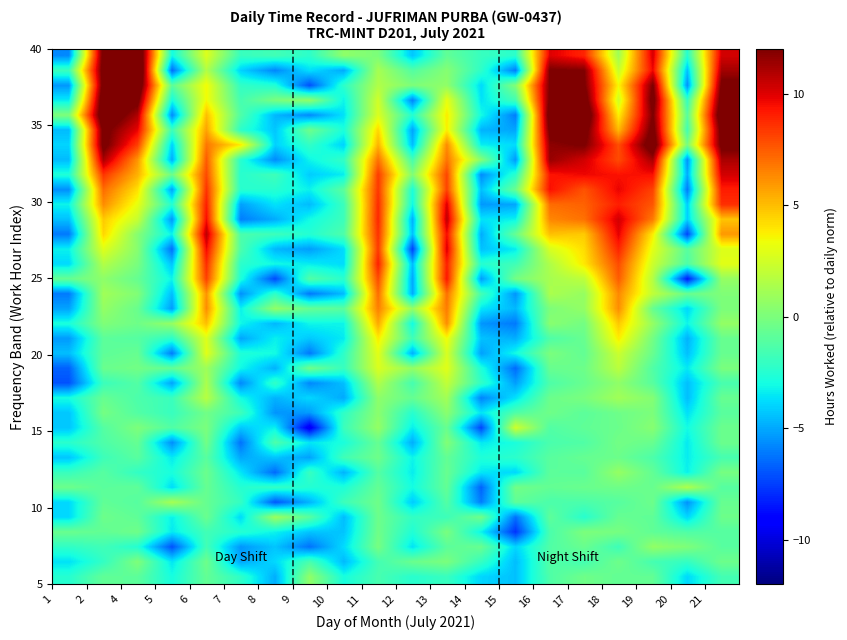

Count the number of data series in this chart.

36